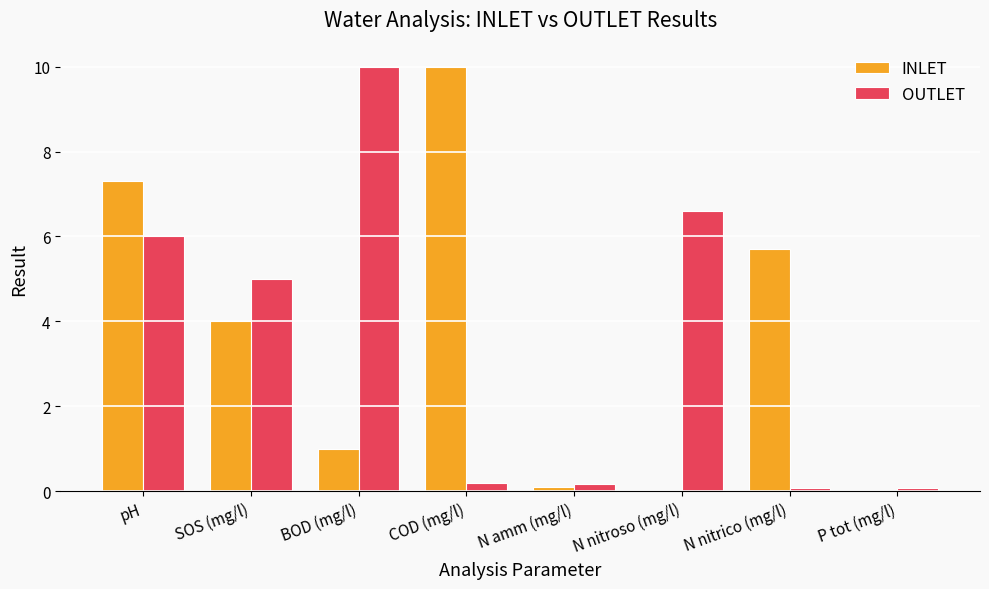

What is the total value across all series at COD (mg/l)?

10.2